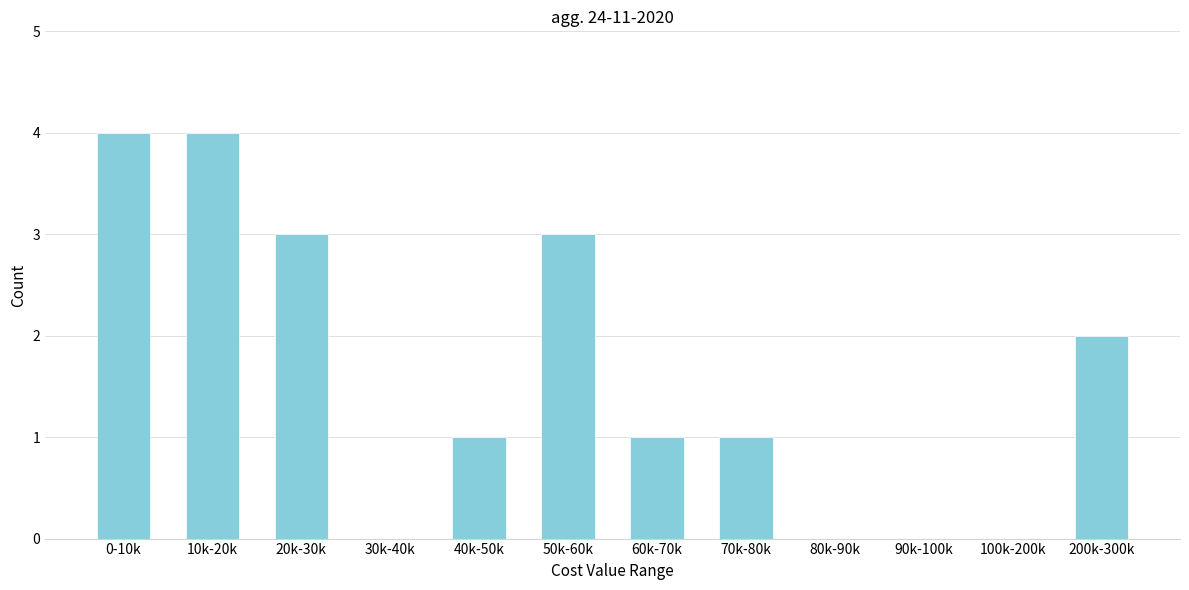

Reading right to left, transcribe all the data shown in this chart.

200k-300k=2	100k-200k=0	90k-100k=0	80k-90k=0	70k-80k=1	60k-70k=1	50k-60k=3	40k-50k=1	30k-40k=0	20k-30k=3	10k-20k=4	0-10k=4